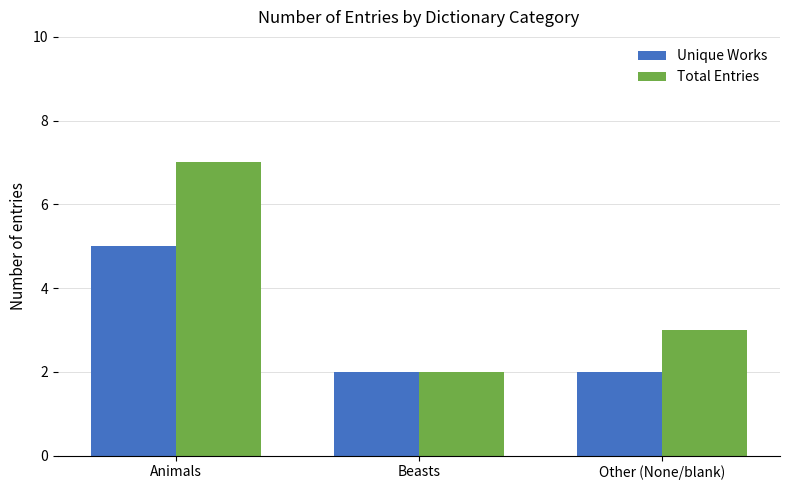

Read the Unique Works value at Other (None/blank).

2